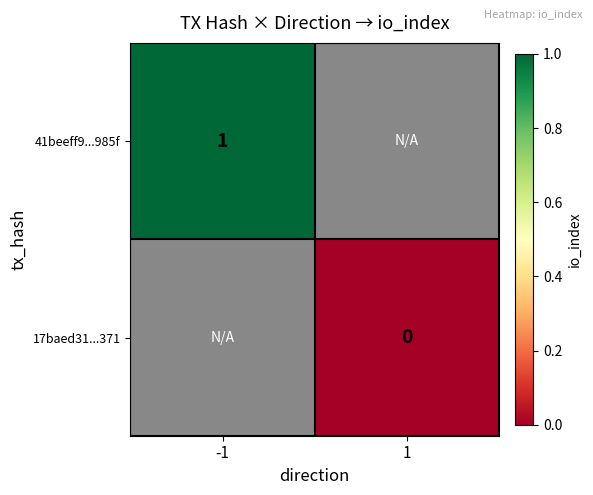

What is the greatest value displayed?

1.0